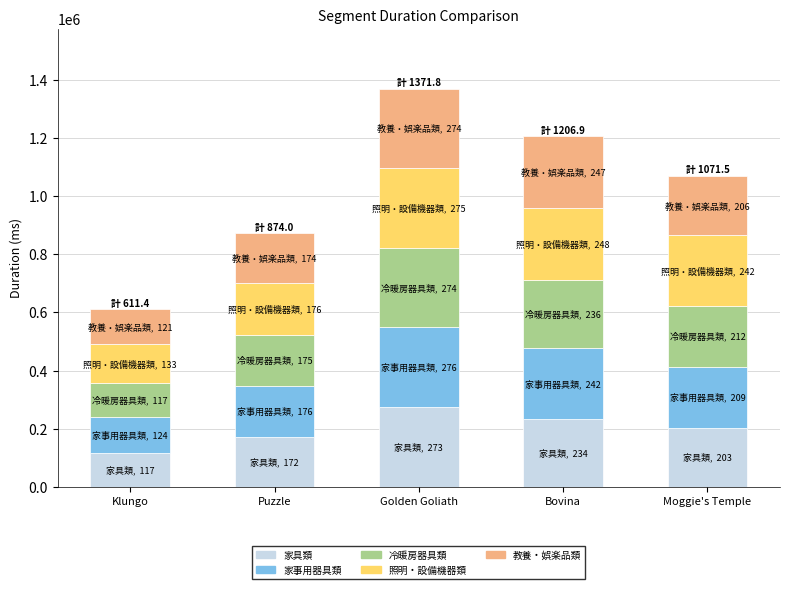

The value of 家具類 at Klungo is 185315. True or false?

False